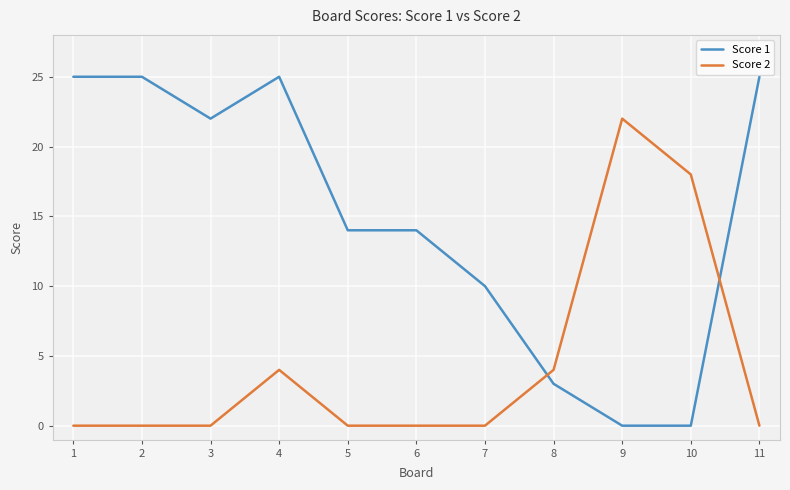

At which category is the sum across all series the highest?

4